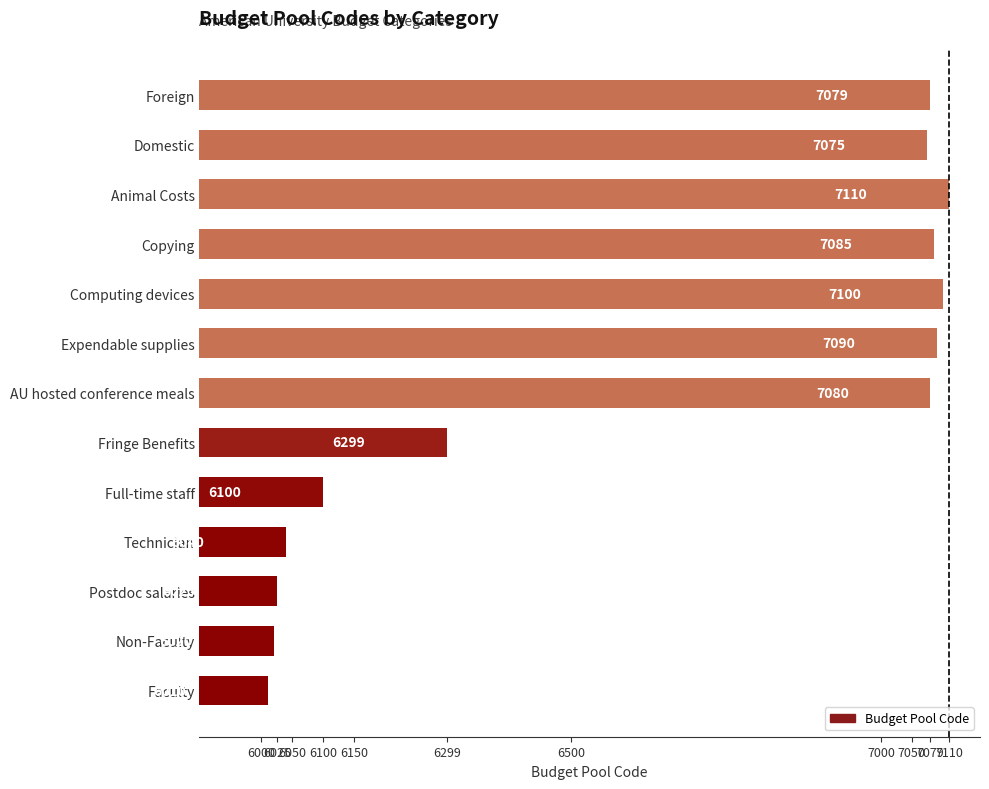

Reading bottom to top, extract all data points from this chart.

Faculty=6010	Non-Faculty=6020	Postdoc salaries=6025	Technician=6040	Full-time staff=6100	Fringe Benefits=6299	AU hosted conference meals=7080	Expendable supplies=7090	Computing devices=7100	Copying=7085	Animal Costs=7110	Domestic=7075	Foreign=7079